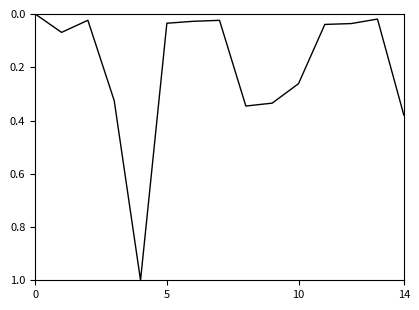

What is the greatest value displayed?

1.0